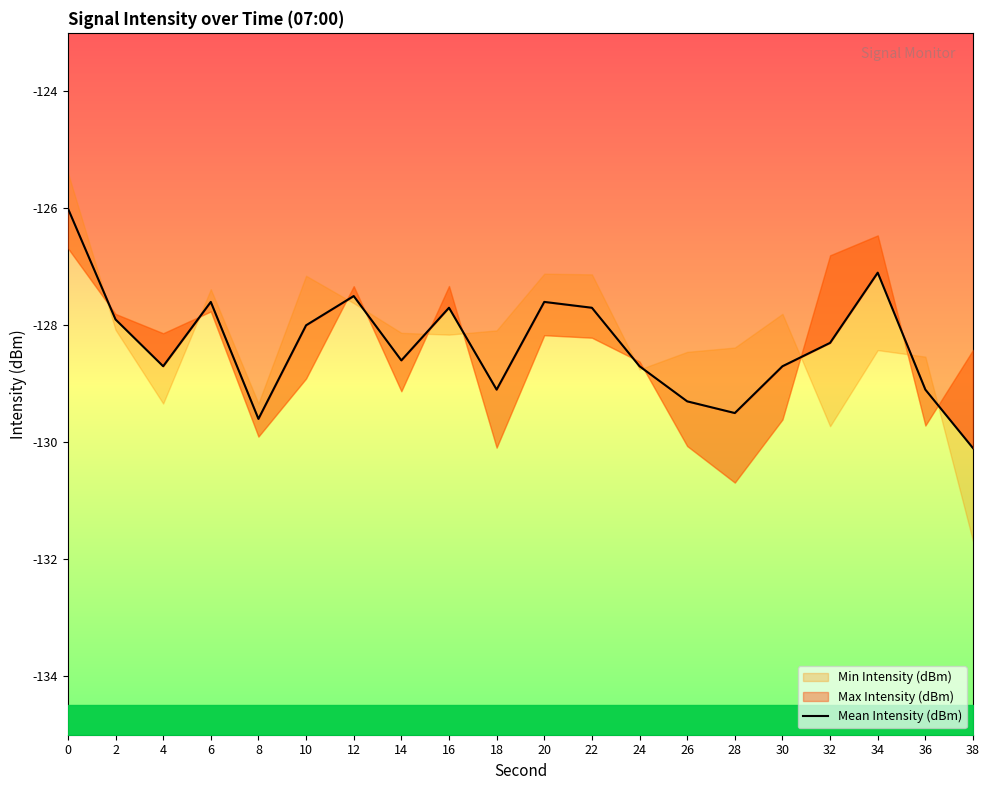

True or false: the data has more than 0 interior local peaks.

True